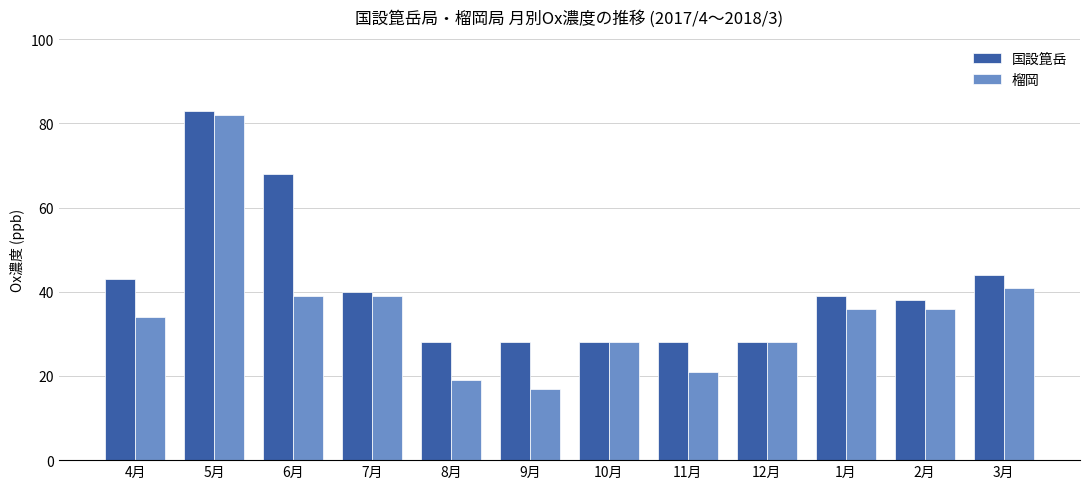

At which label is 国設箟岳 closest to 55?

3月